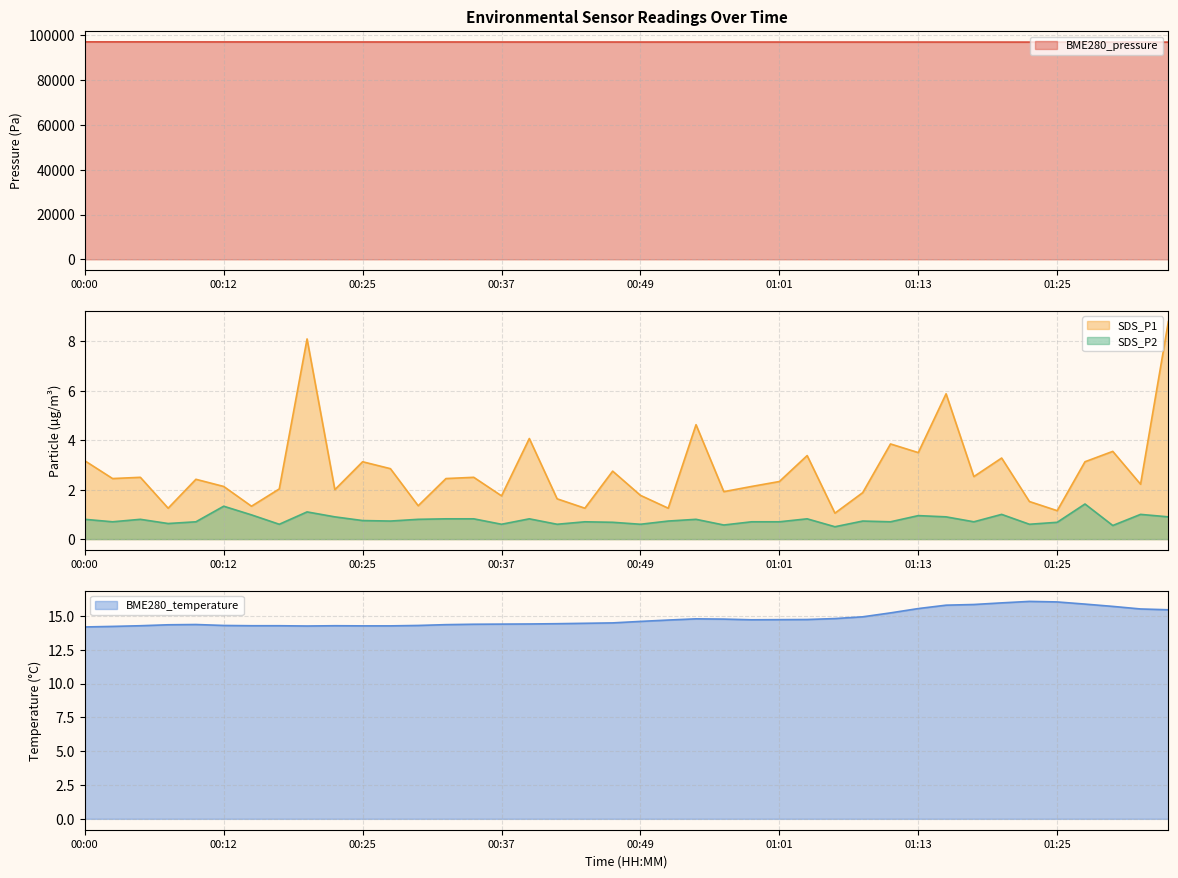

What is the spread (max minus min) of values at 00:34?

97077.7